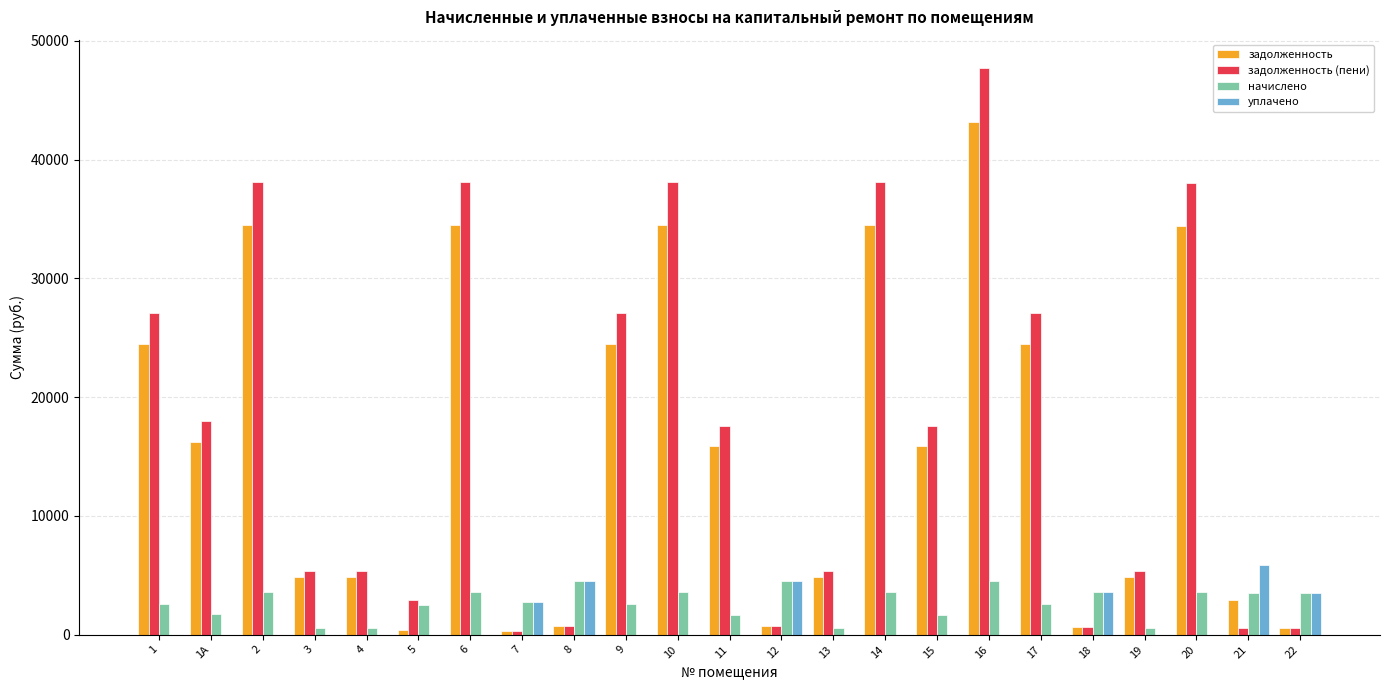

Is the value of начислено at 20 greater than the value of задолженность (пени) at 5?

Yes